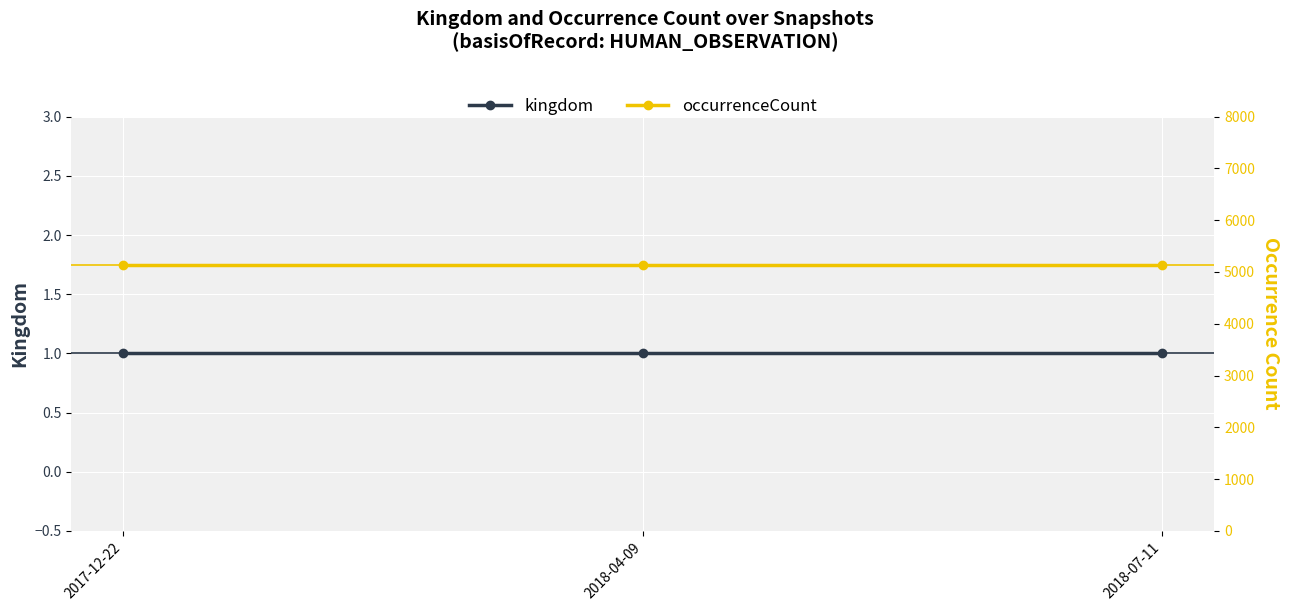

What is the average value of the occurrenceCount series?

5130